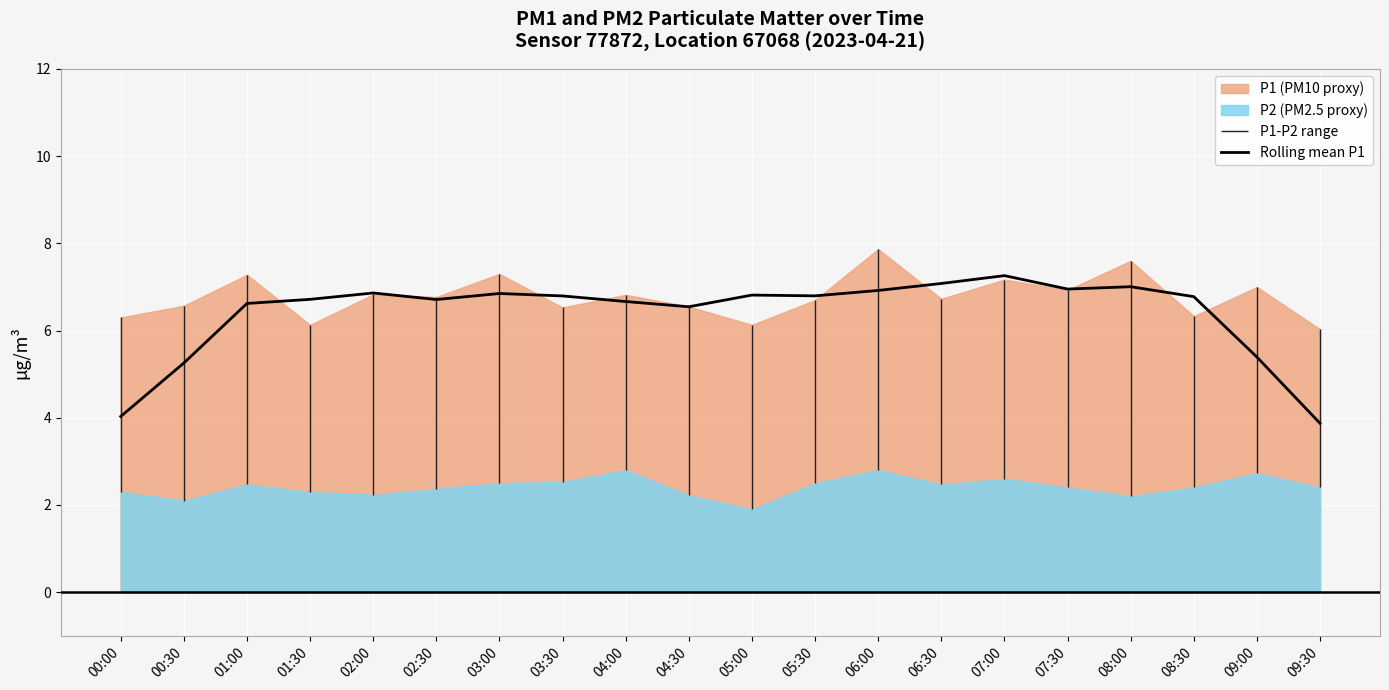

Between 09:30 and 03:30, which is larger?

03:30